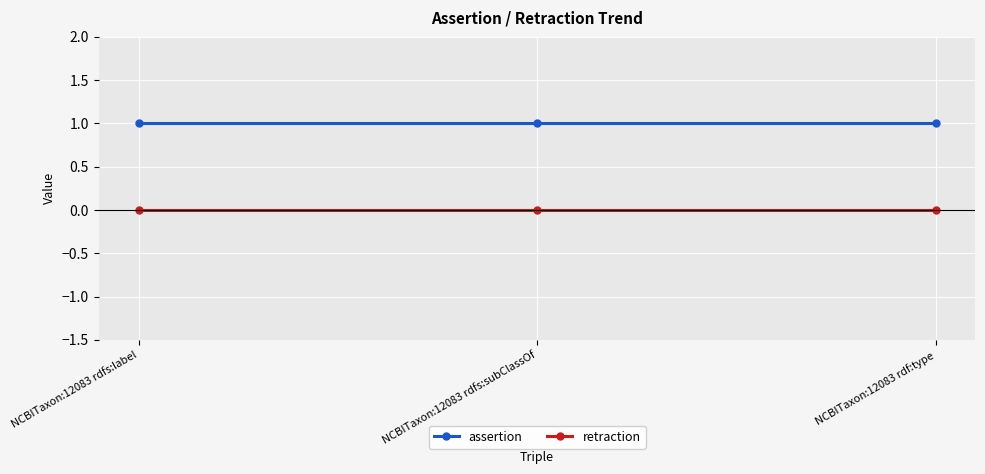

List the series in order of their peak value, highest first.

assertion, retraction